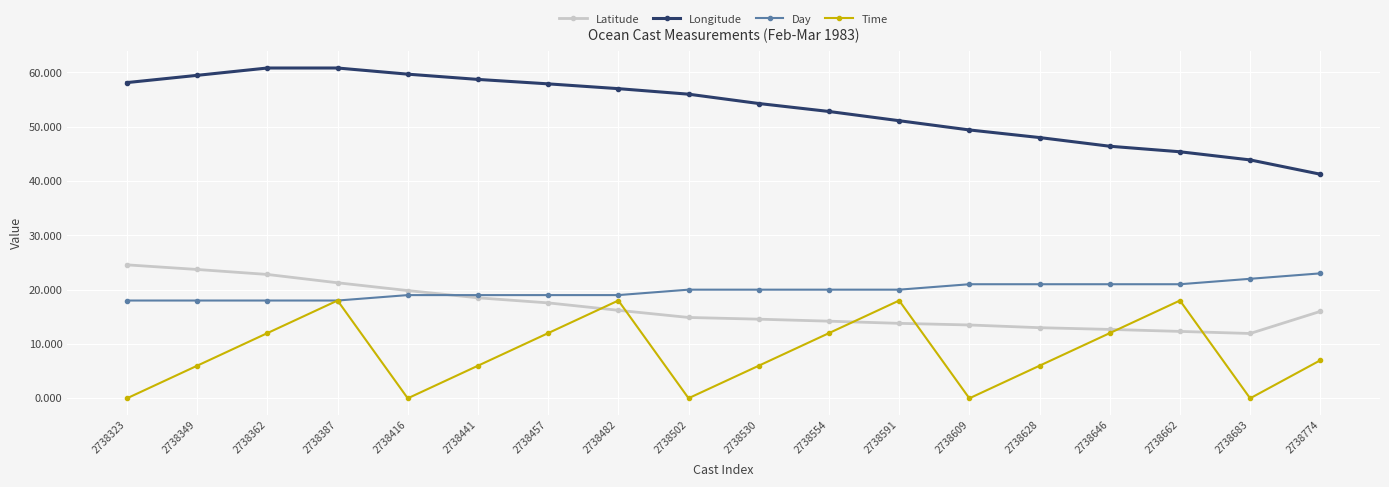

What are all the series names shown in the legend?

Latitude, Longitude, Day, Time